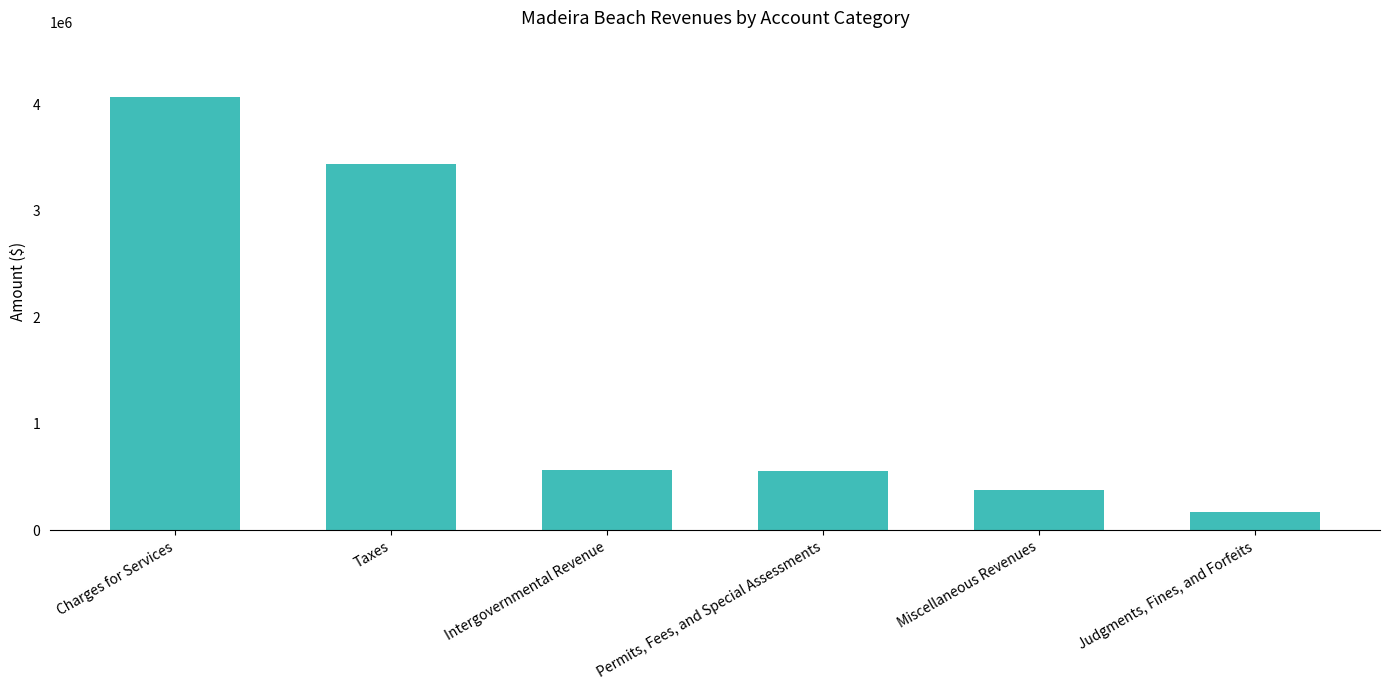

At which label is the value closest to 2120127?

Taxes